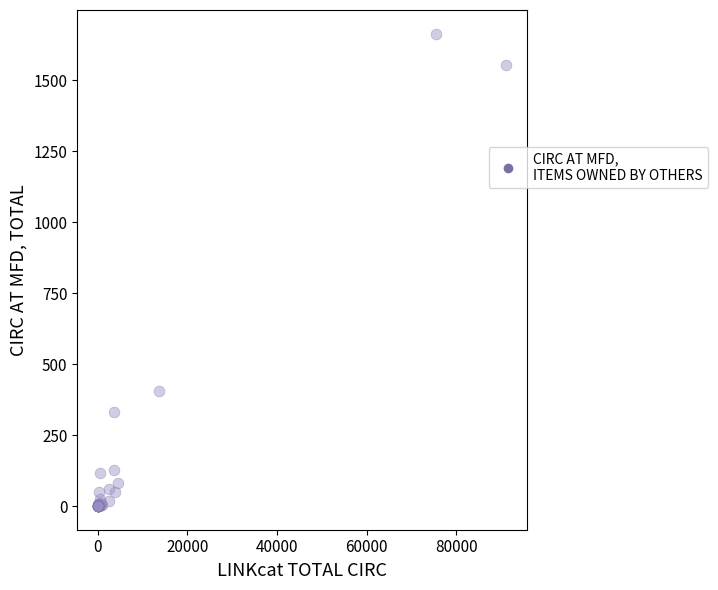

What Y value in the scatter plot is closest to 832?

405